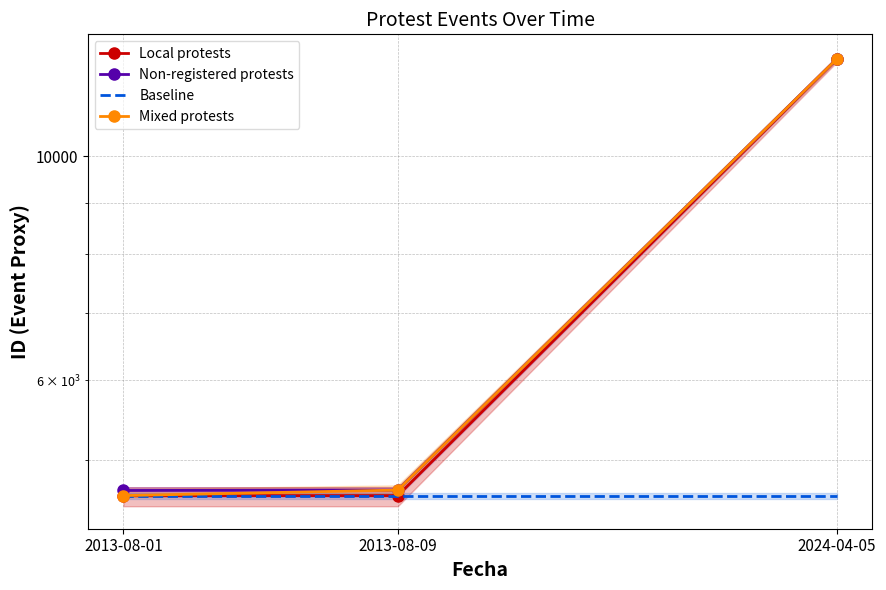

What are all the series names shown in the legend?

Local protests, Non-registered protests, Baseline, Mixed protests